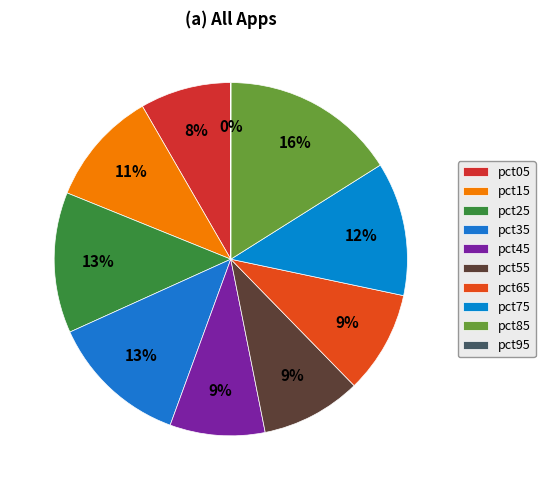

Is there any slice that represents more than half of the pie?

No